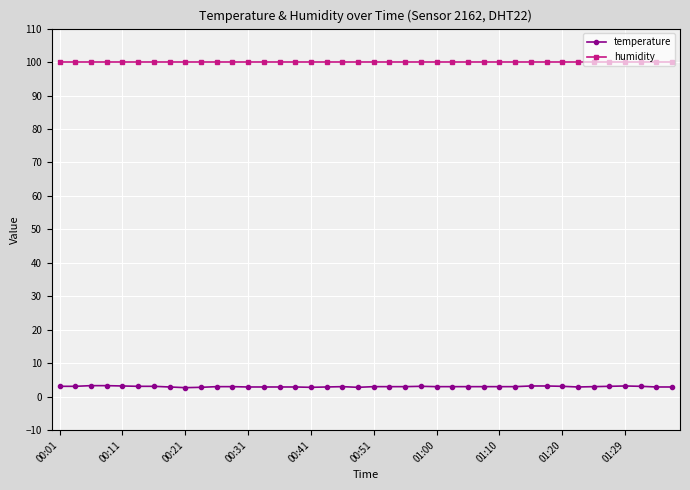

At how many categories does at least one series exceed 30?

40